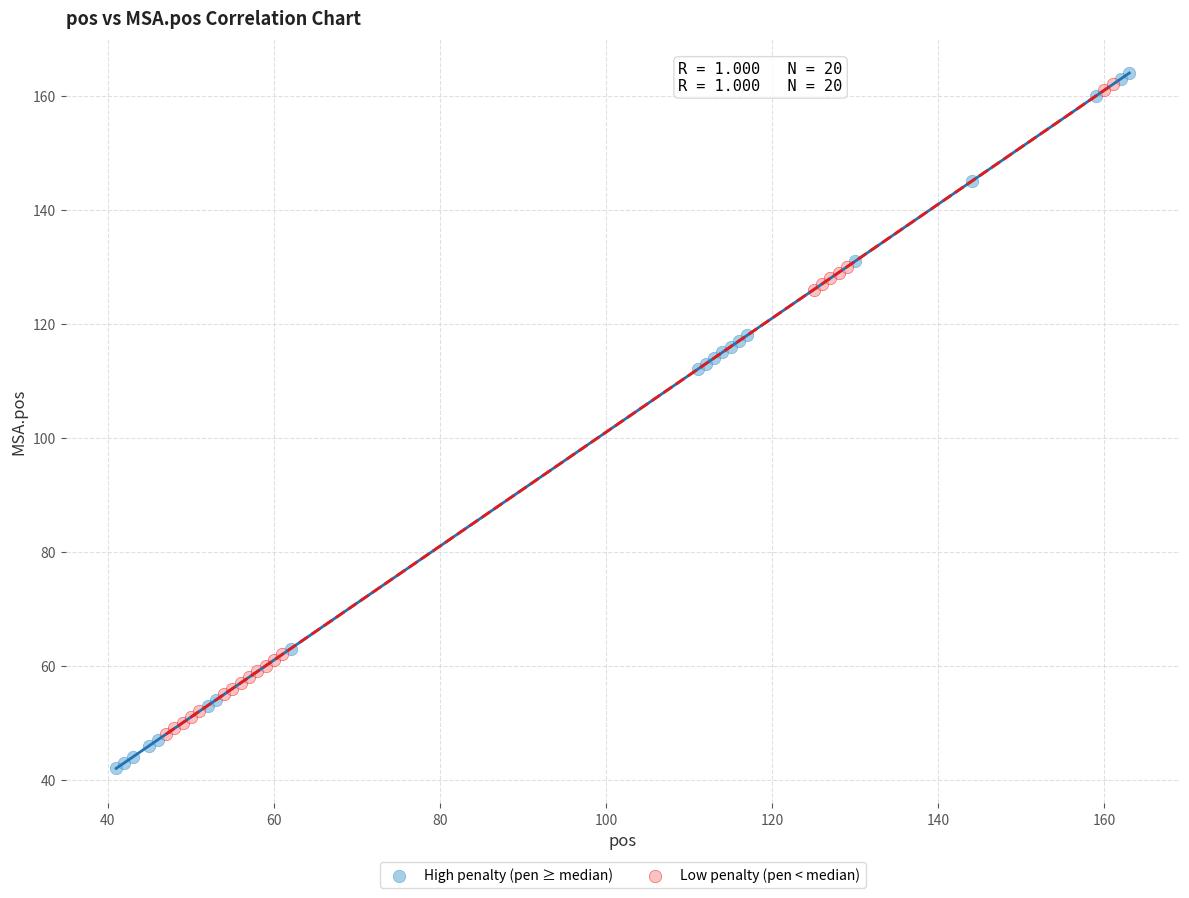

What are all the series names shown in the legend?

High penalty (pen ≥ median), Low penalty (pen < median)